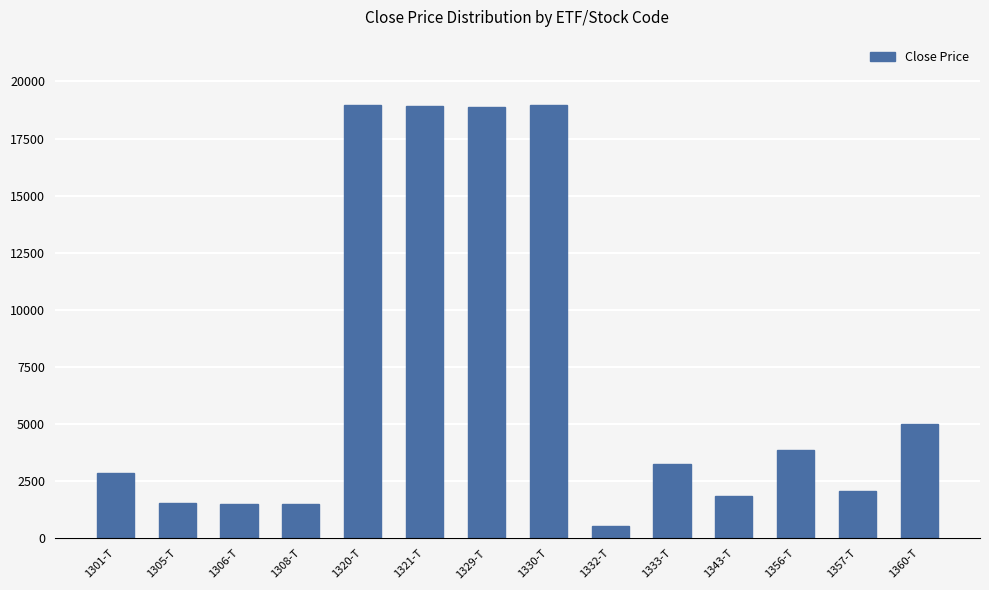

The value at 1306-T is 1512. True or false?

True